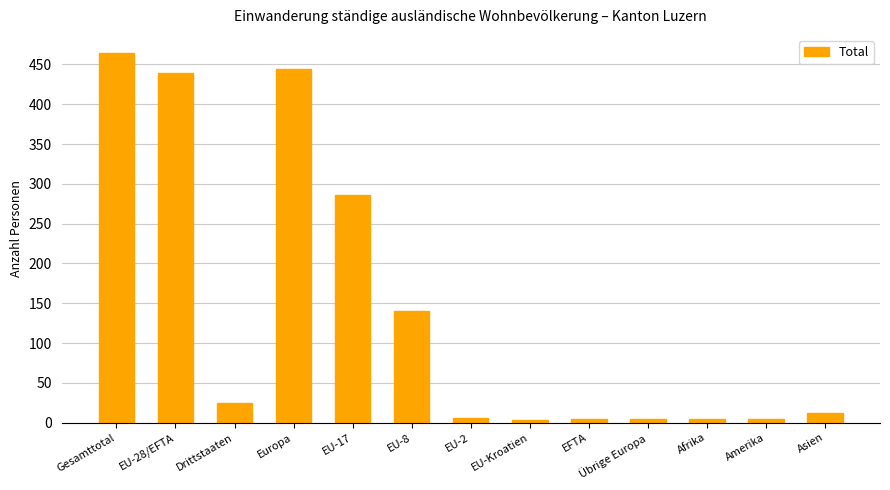

What is the difference between the values at Asien and Drittstaaten?

13